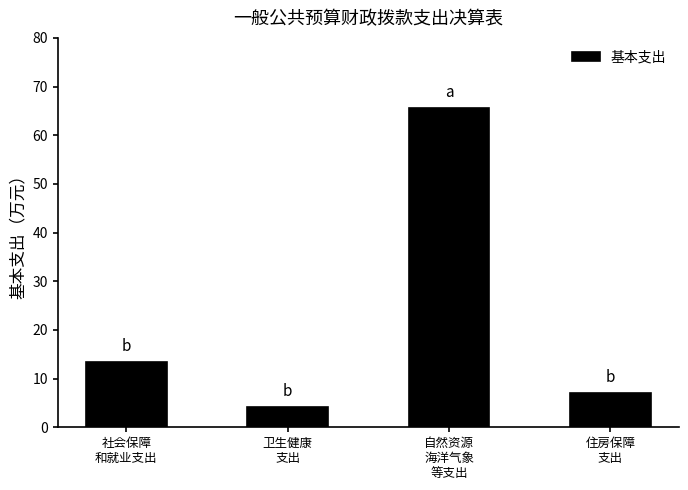

Which category has the lowest value across all series?

卫生健康
支出